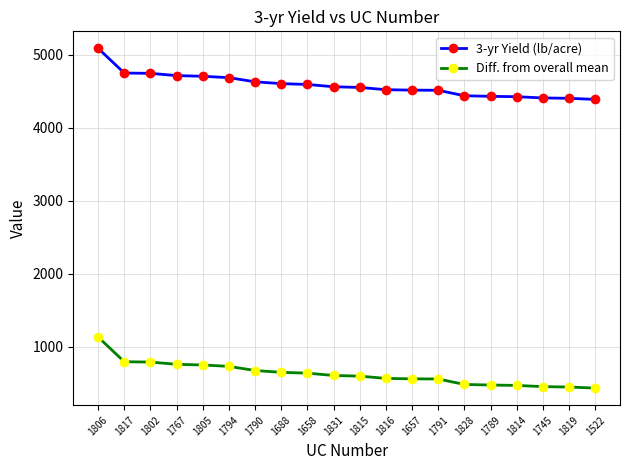

What is the difference between the maximum and minimum values in the 3-yr Yield (lb/acre) series?

700